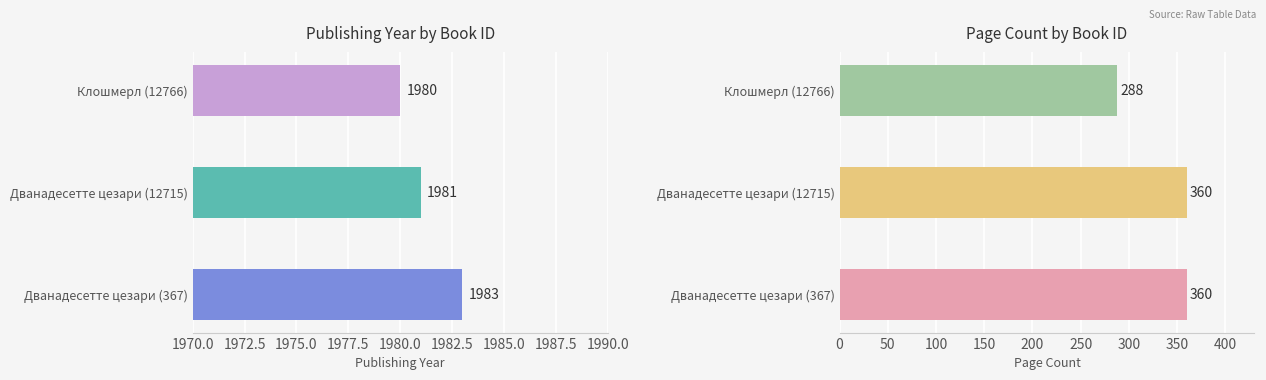

Reading left to right, extract all data points from this chart.

publishingYear: 367=1983	12715=1981	12766=1980
pageCount: 367=360	12715=360	12766=288